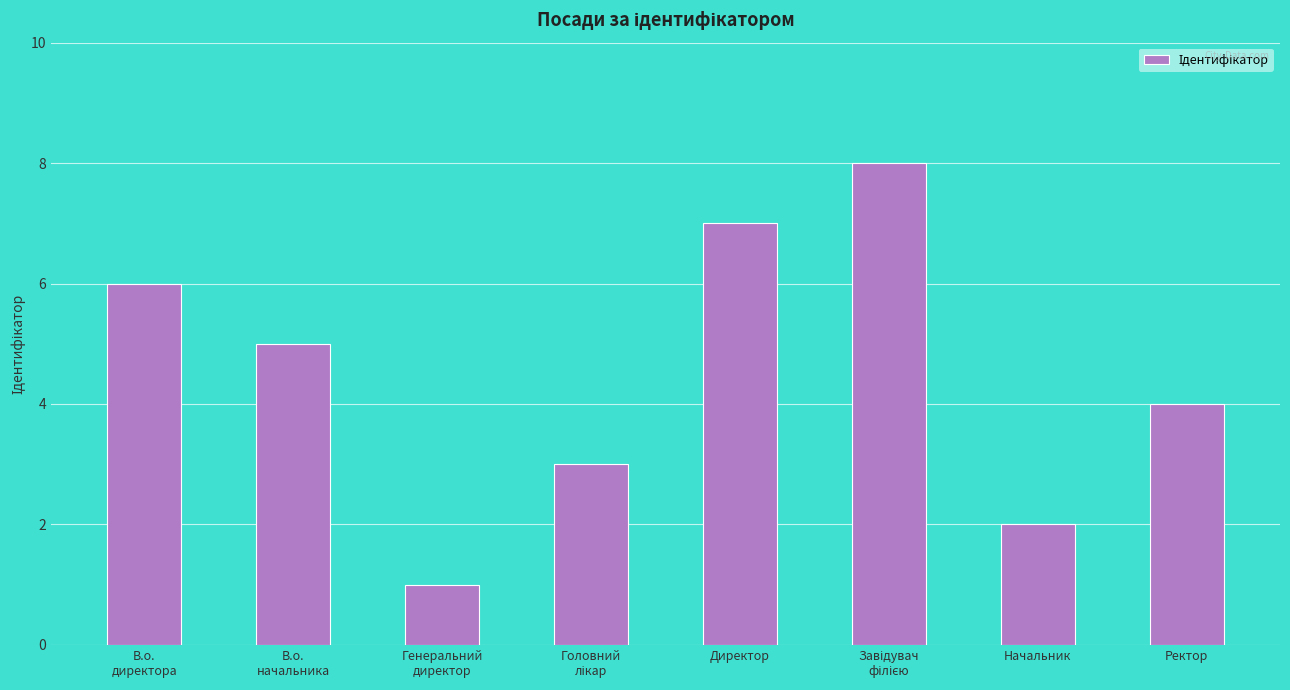

What is the difference between the second highest and minimum values?

6